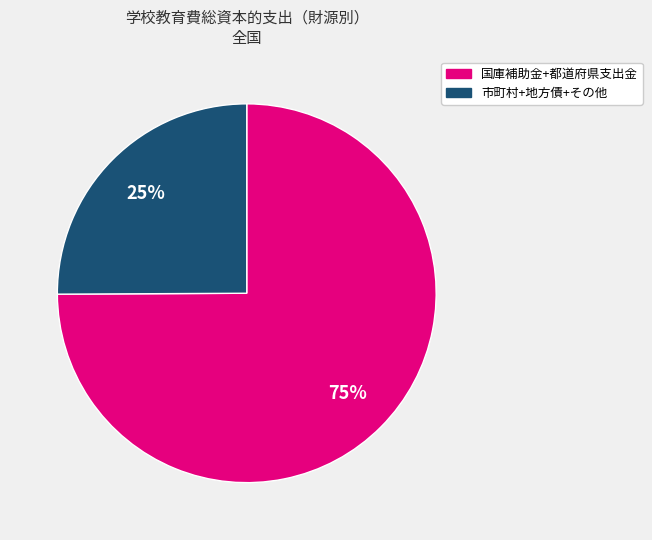

To the nearest percent, what is the difference between the largest and smallest slice percentages?

50%